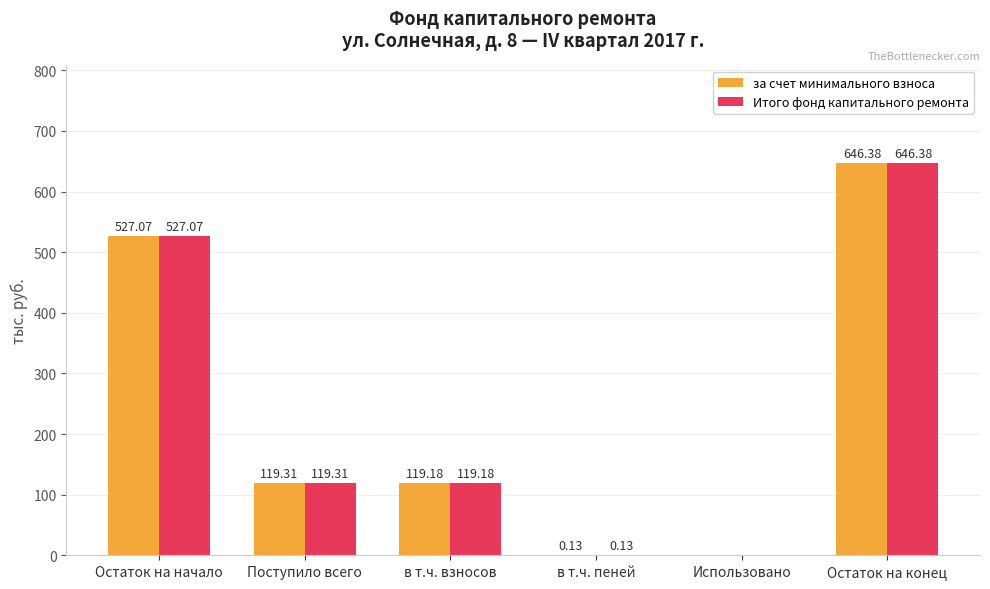

The value of Итого фонд капитального ремонта at Использовано is 0.0. True or false?

True